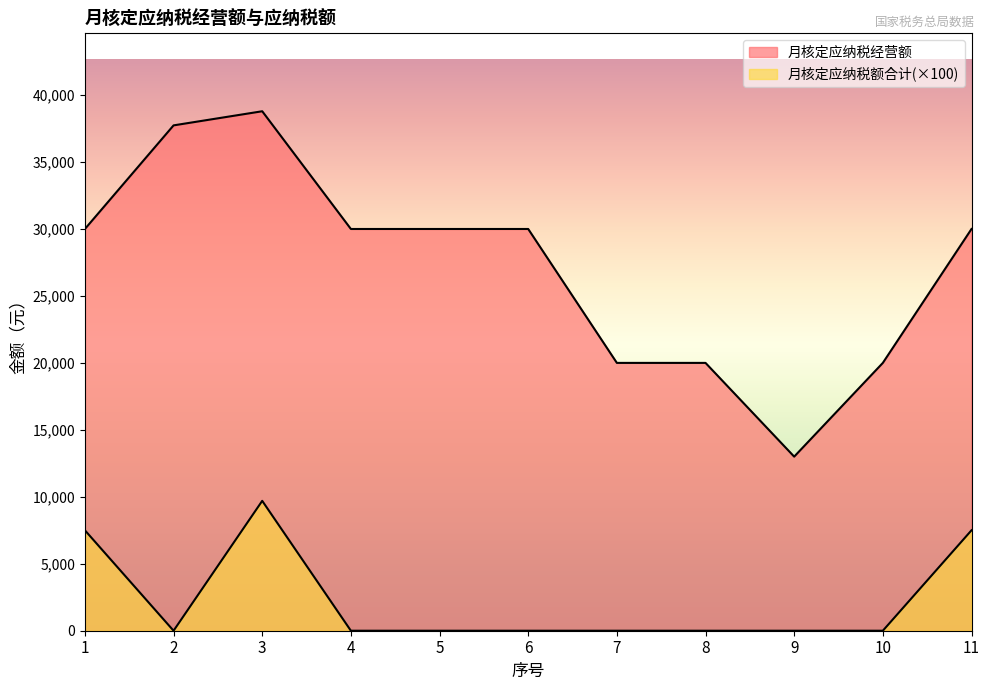

Which series has the widest spread of values?

月核定应纳税经营额